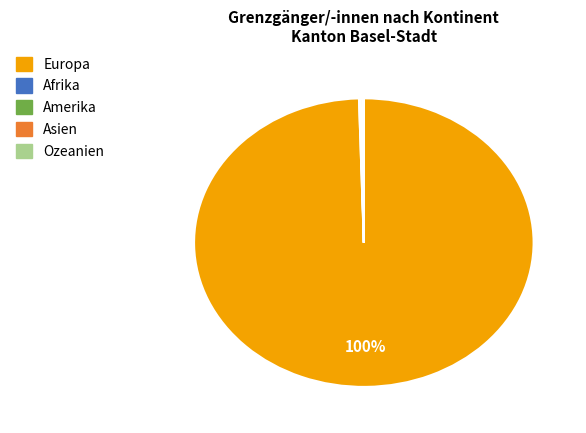

What is the majority slice?

Europa